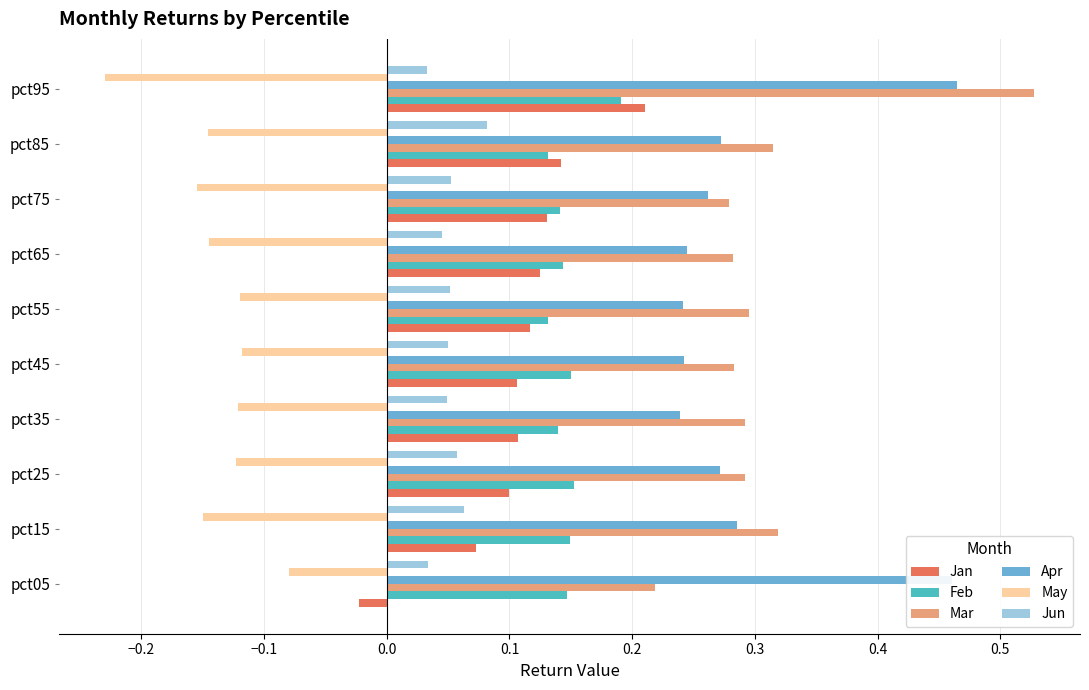

At which label is Mar closest to 0?

pct05